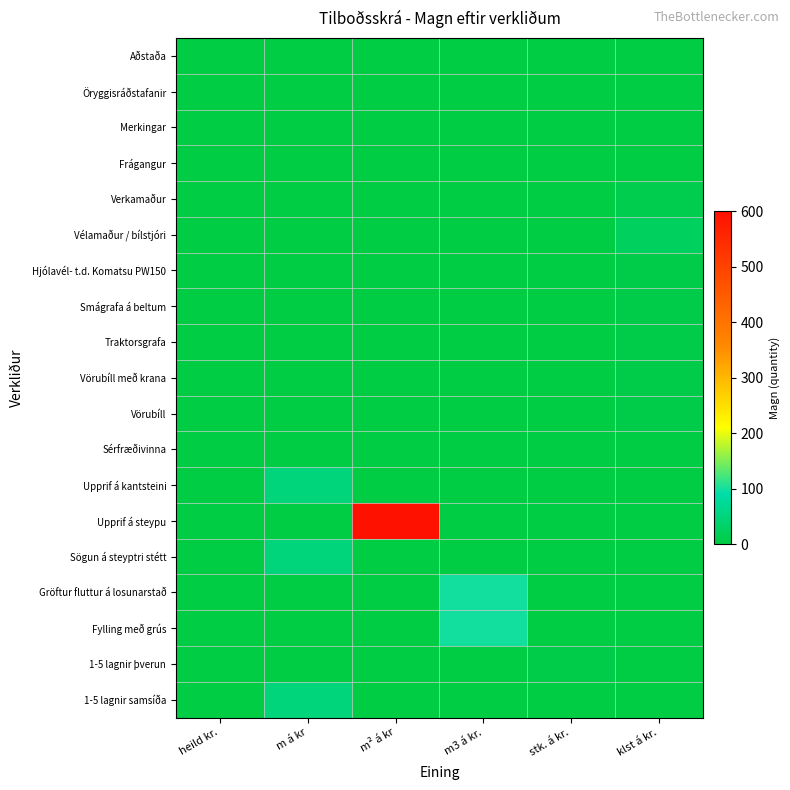

Rank the series by their maximum value, from highest to lowest.

Upprif á steypu, Gröftur fluttur á losunarstað, Fylling með grús, Upprif á kantsteini, Sögun á steyptri stétt, 1-5 lagnir samsíða, Vélamaður / bílstjóri, Verkamaður, Hjólavél- t.d. Komatsu PW150, Smágrafa á beltum, Traktorsgrafa, Vörubíll með krana, Vörubíll, 1-5 lagnir þverun, Aðstaða, Öryggisráðstafanir, Merkingar, Frágangur, Sérfræðivinna